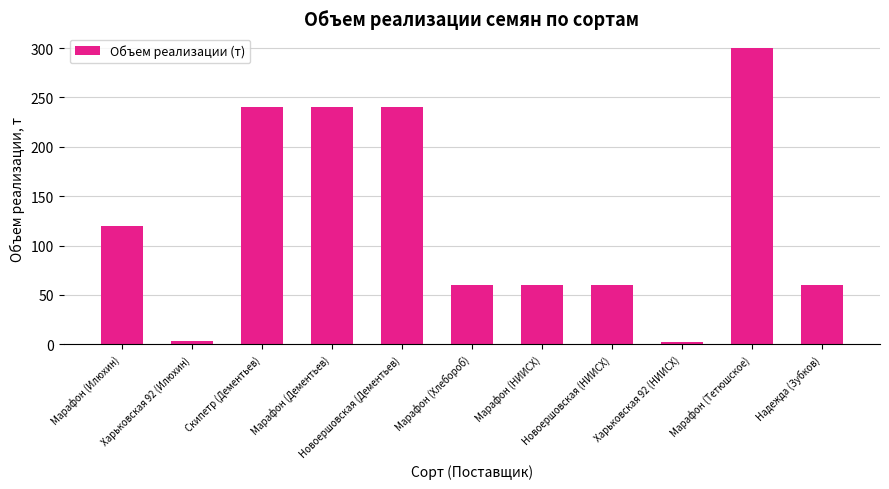

What is the smallest value displayed?

2.3